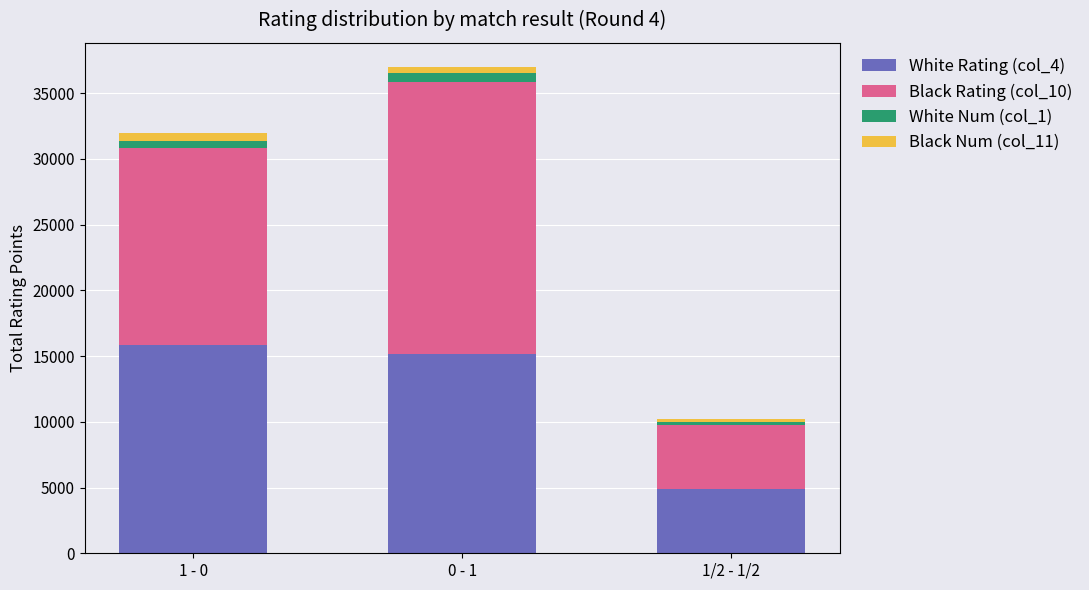

What is the average value of the White Rating (col_4) series?

11990